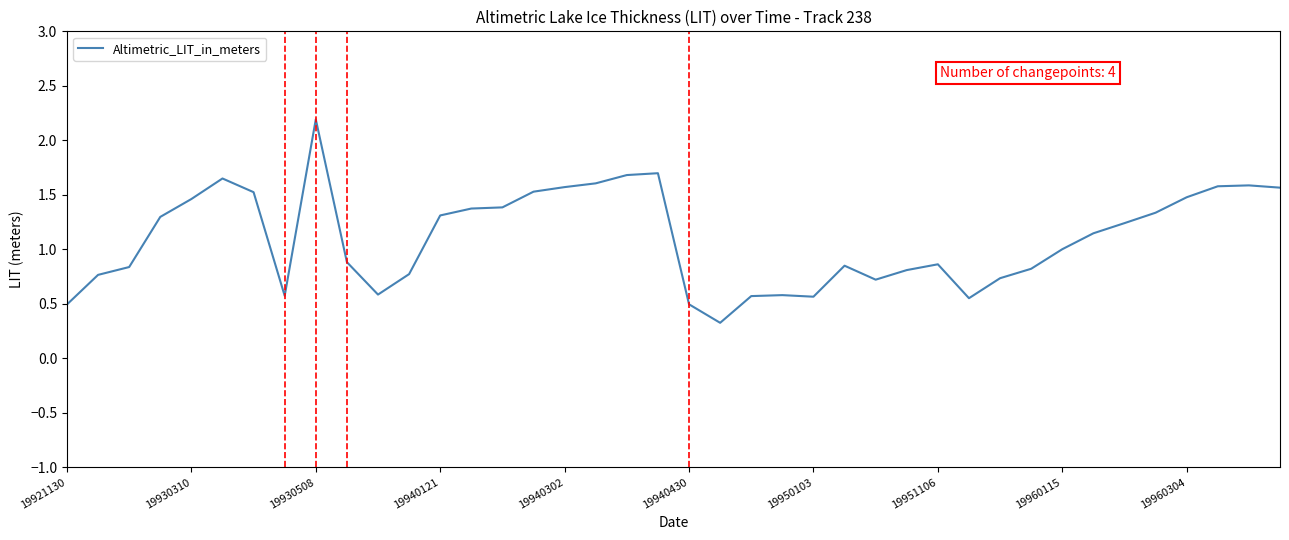

Is this an area chart (filled region under the line)?

No